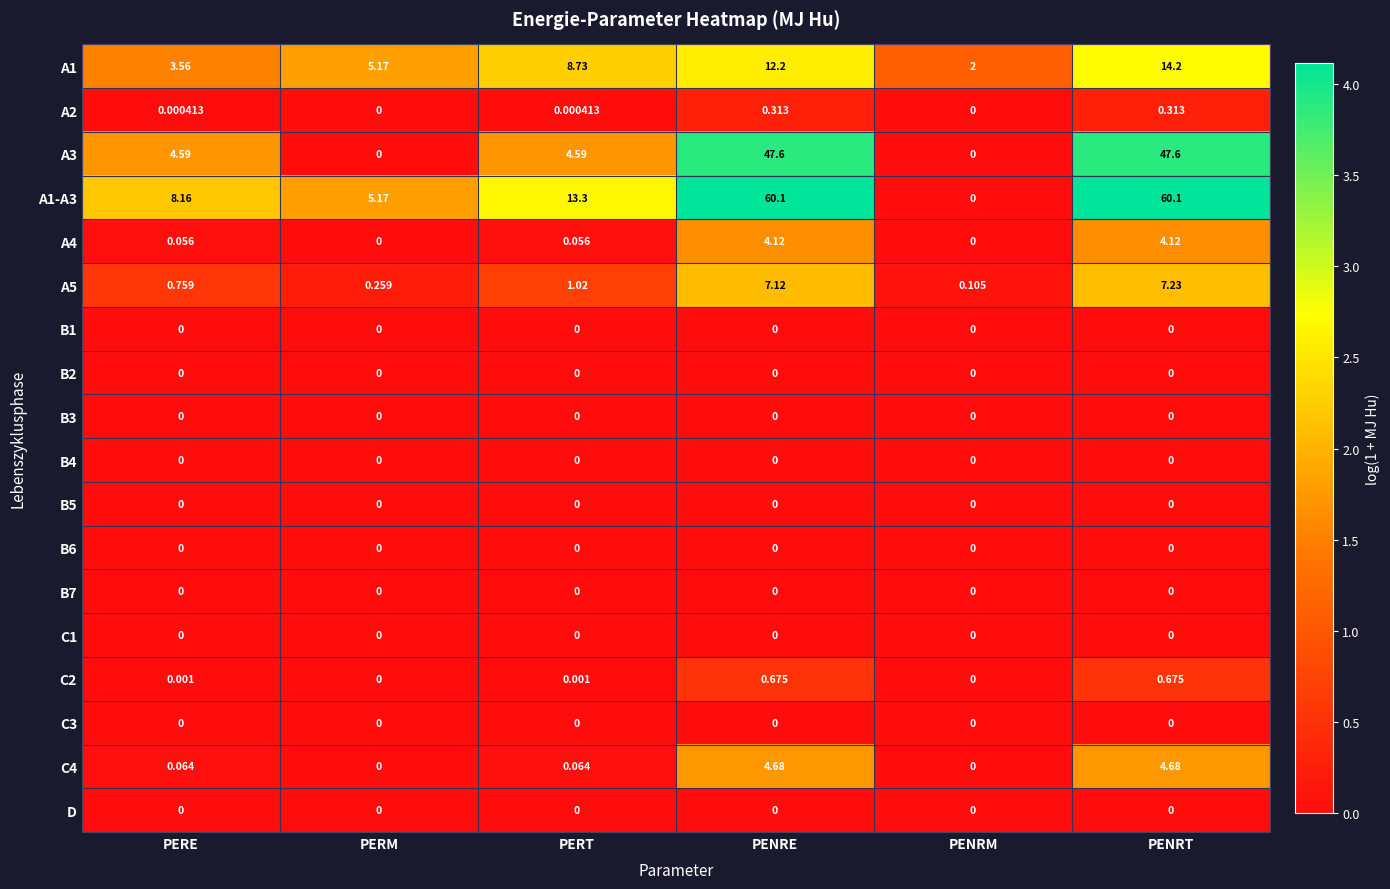

At how many categories does at least one series exceed 0?

6